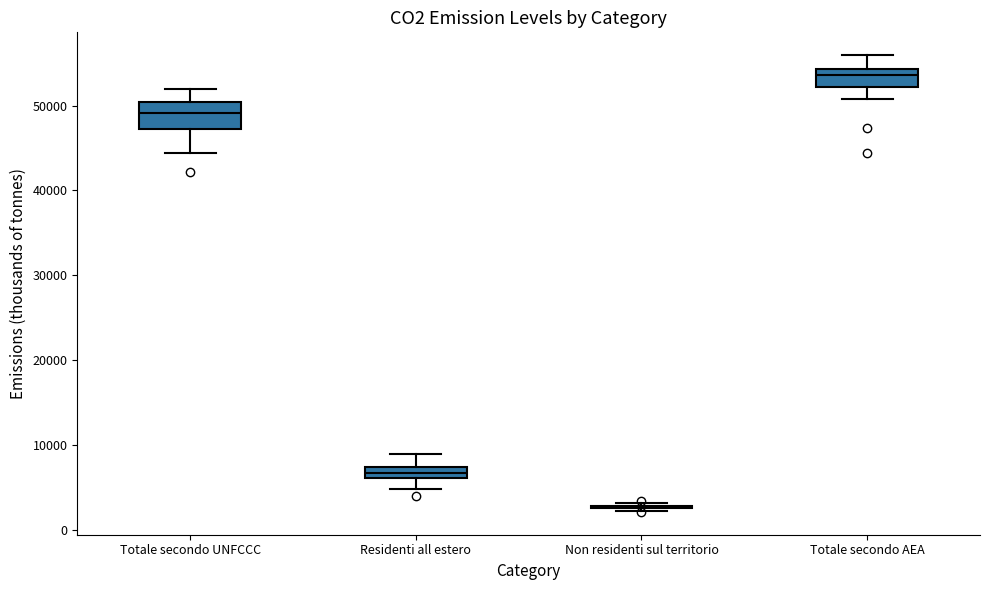

Where is the upper edge of the box for Totale secondo UNFCCC on the y-axis? The values are not printed on the chart, so give them approximately, as read against the axis.

50000